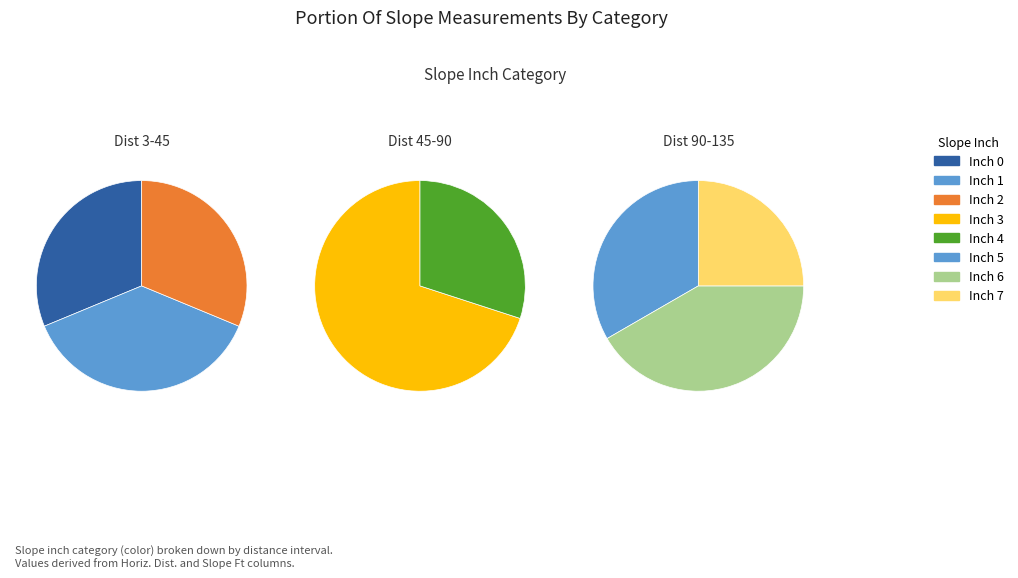

Which category has the biggest portion of the pie?

Slope Ft 3